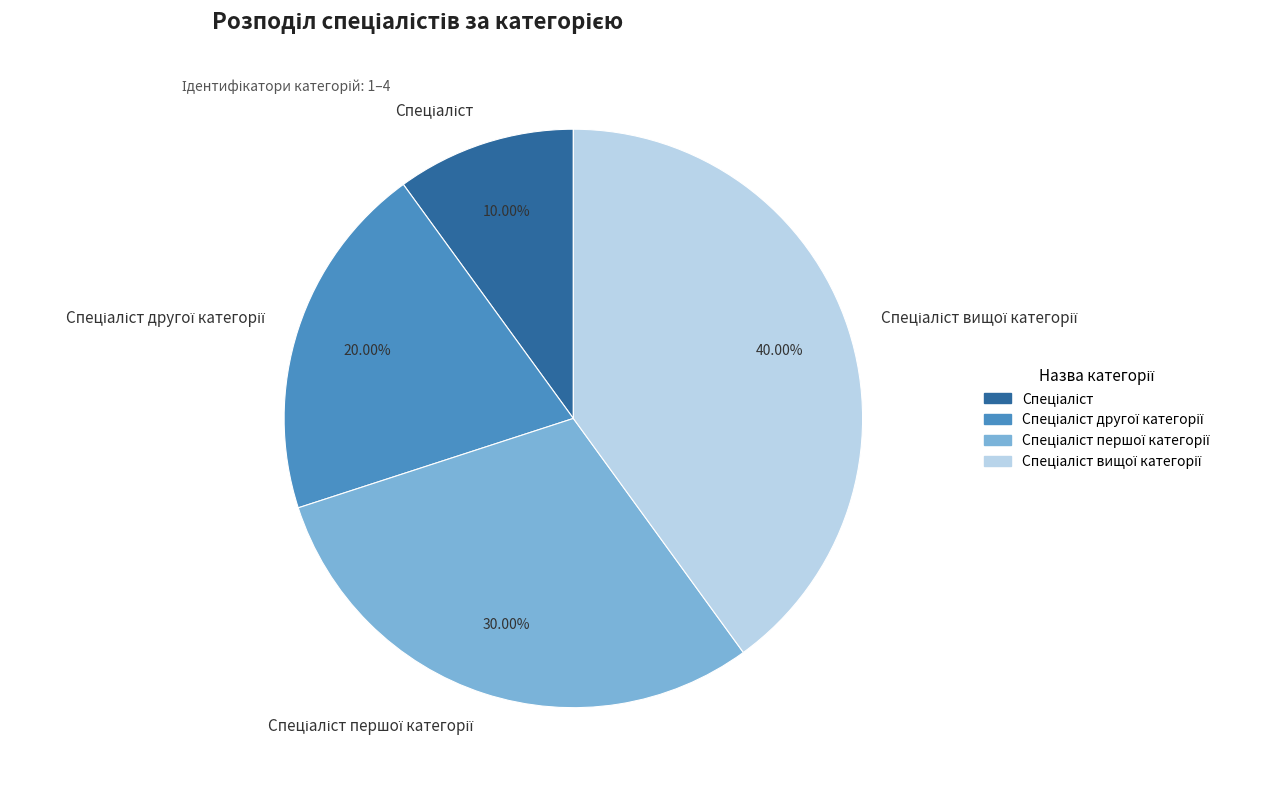

Does any single category account for the majority?

No